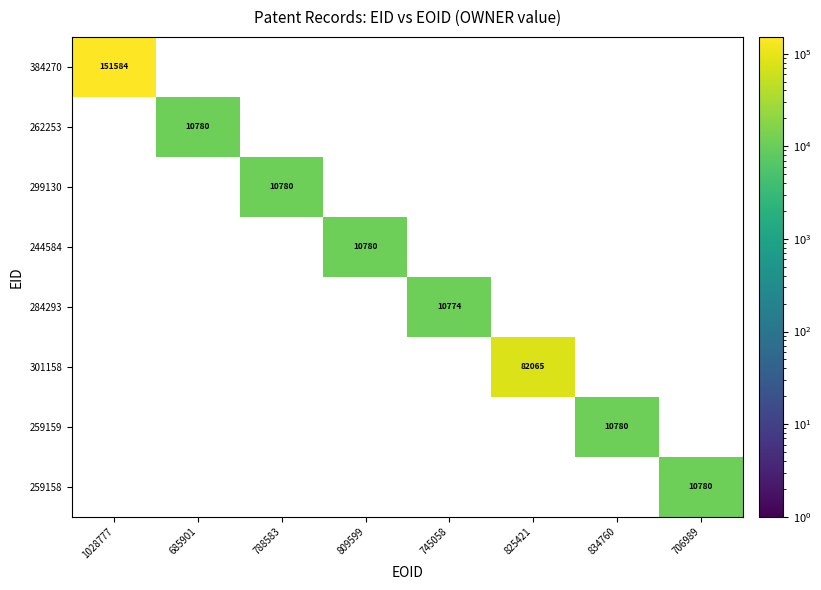

Is it true that 384270 equals 44064 at 1028777?

False